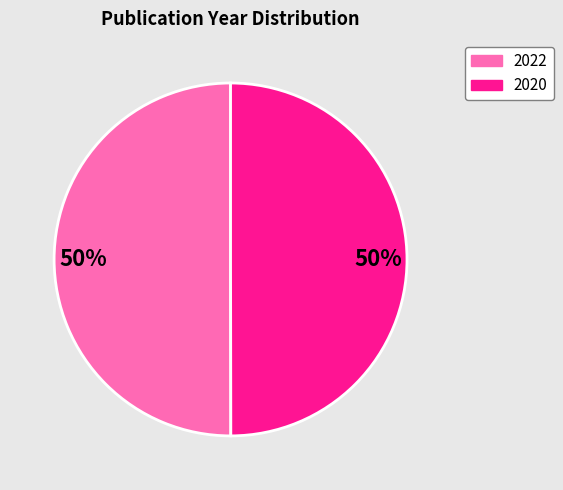

How many slices are in this pie chart?

2